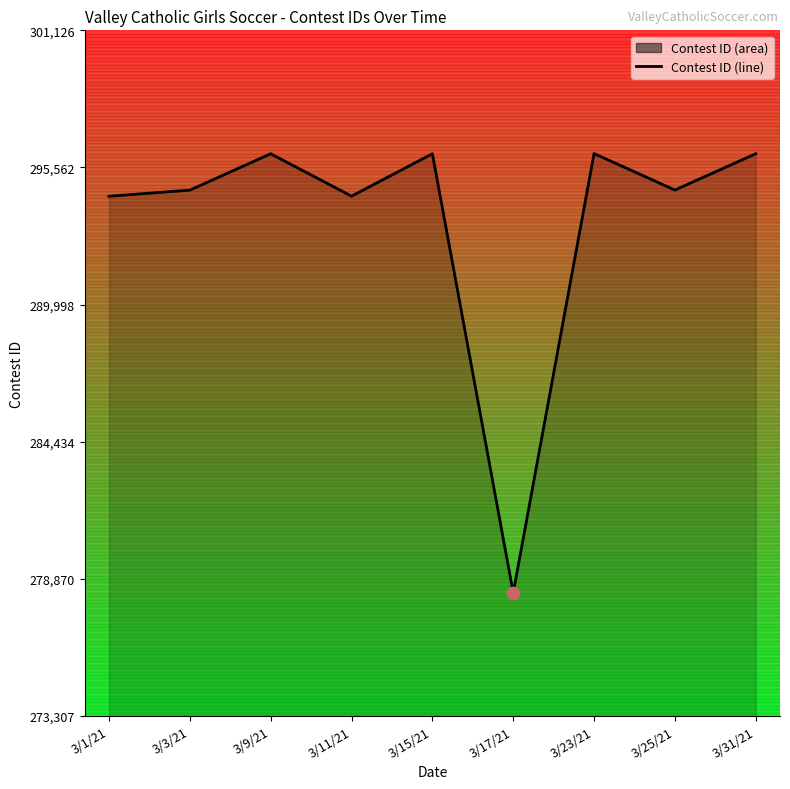

What is the ratio of the value at 3/3/21 to the value at 3/23/21?

1.0